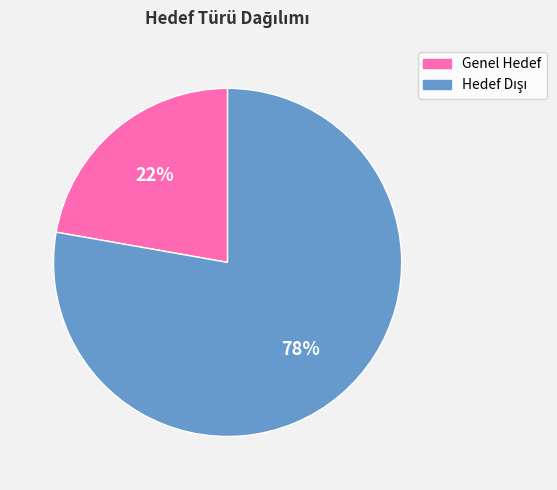

To the nearest percent, what portion does Genel Hedef represent?

22%